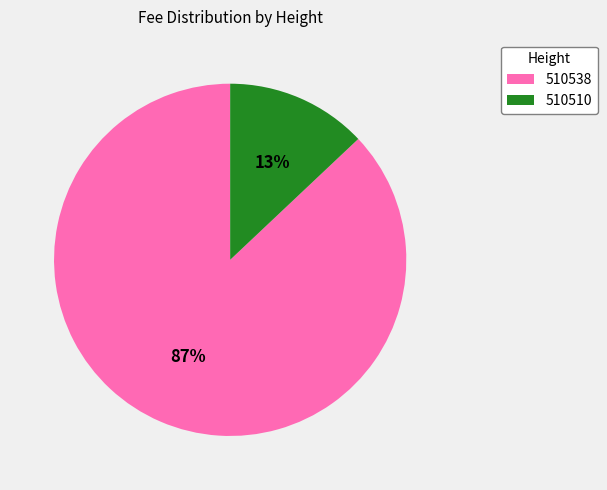

Between 510510 and 510538, which is larger?

510538